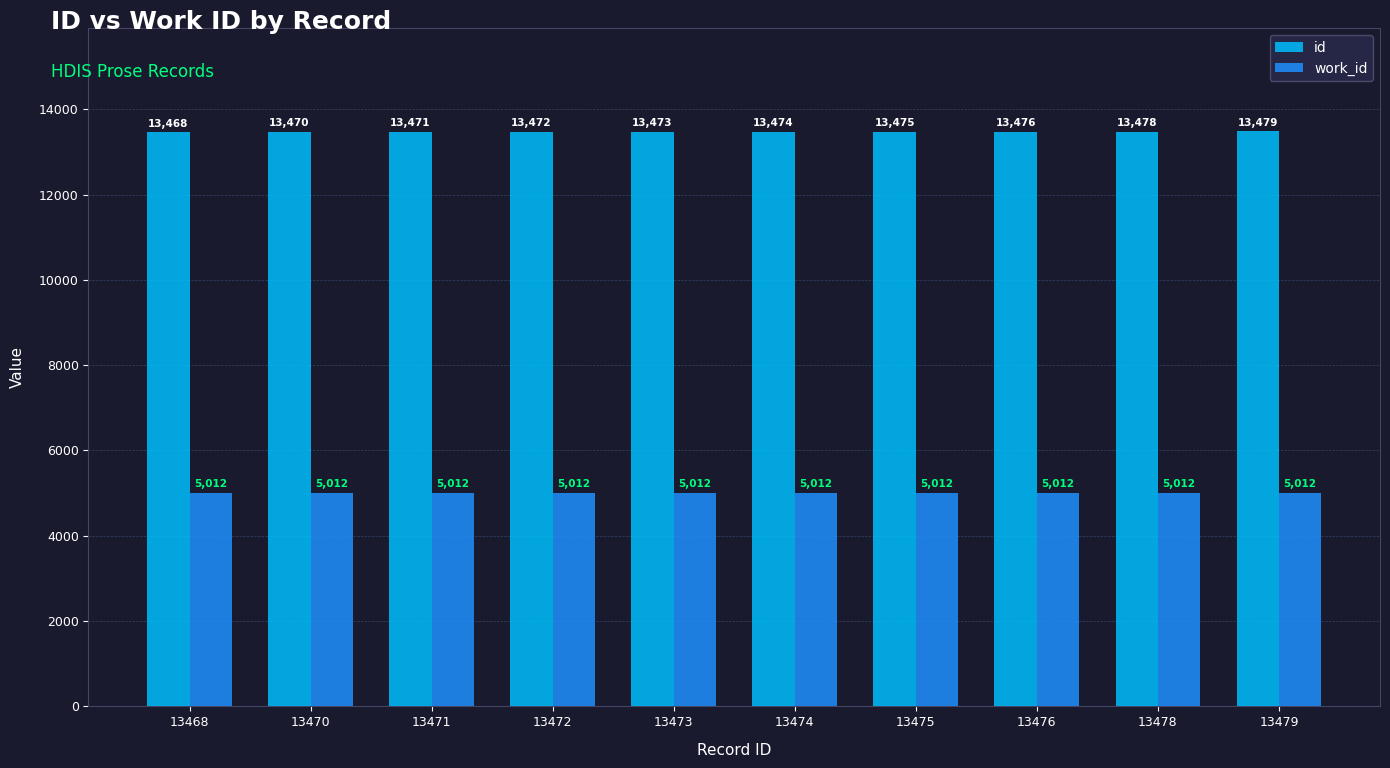

Reading left to right, extract all data points from this chart.

id: 13468	13470	13471	13472	13473	13474	13475	13476	13478	13479
work_id: 5012	5012	5012	5012	5012	5012	5012	5012	5012	5012